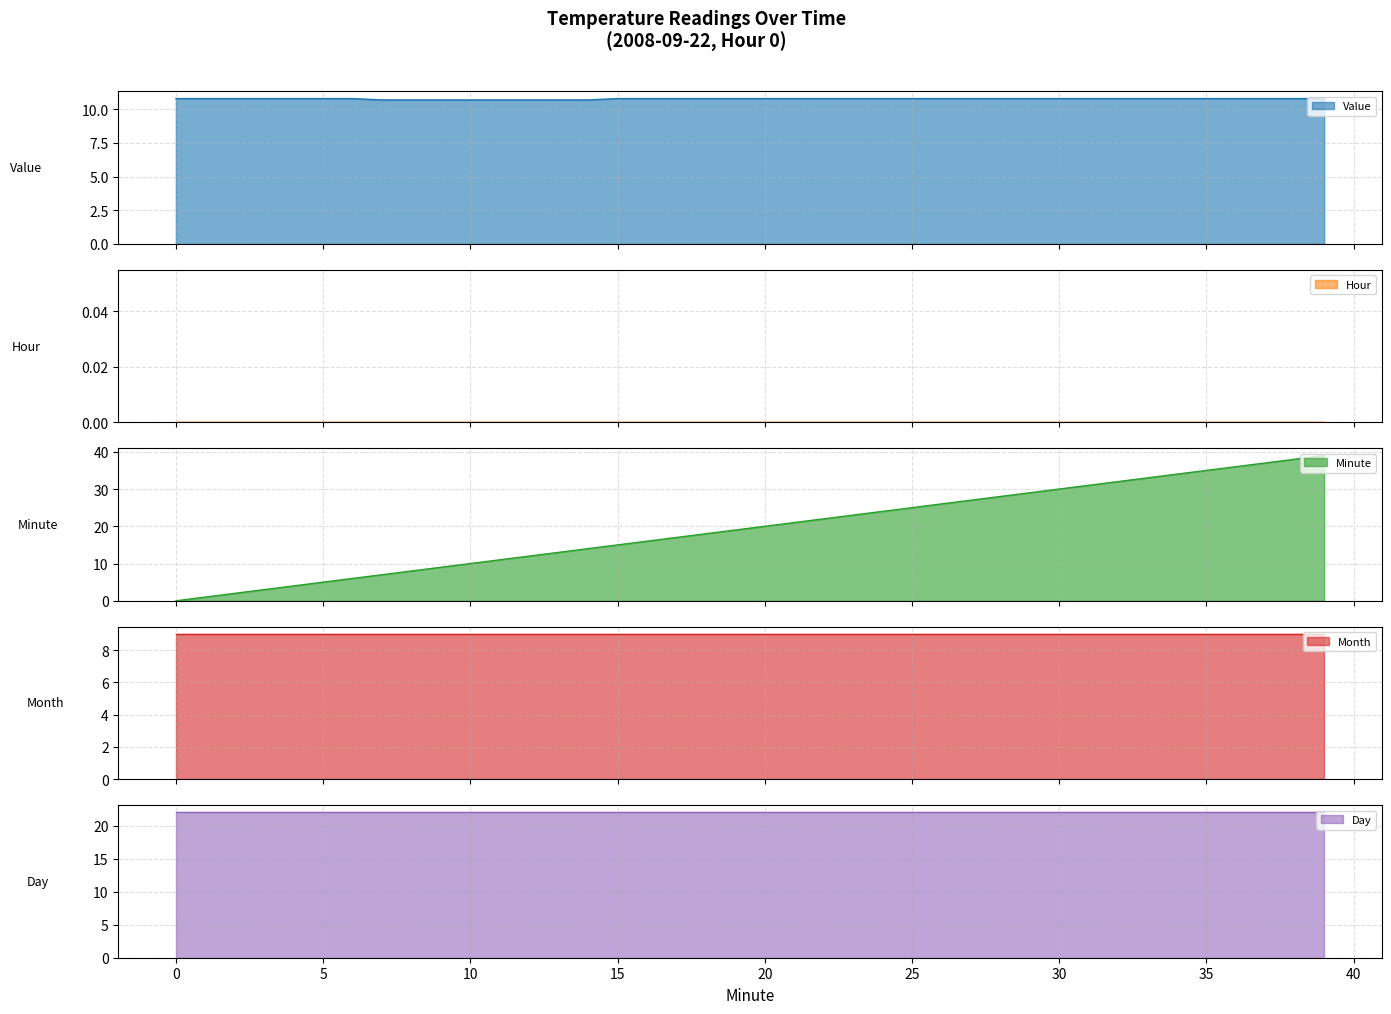

What is the approximate value of Minute at 38?

38.0